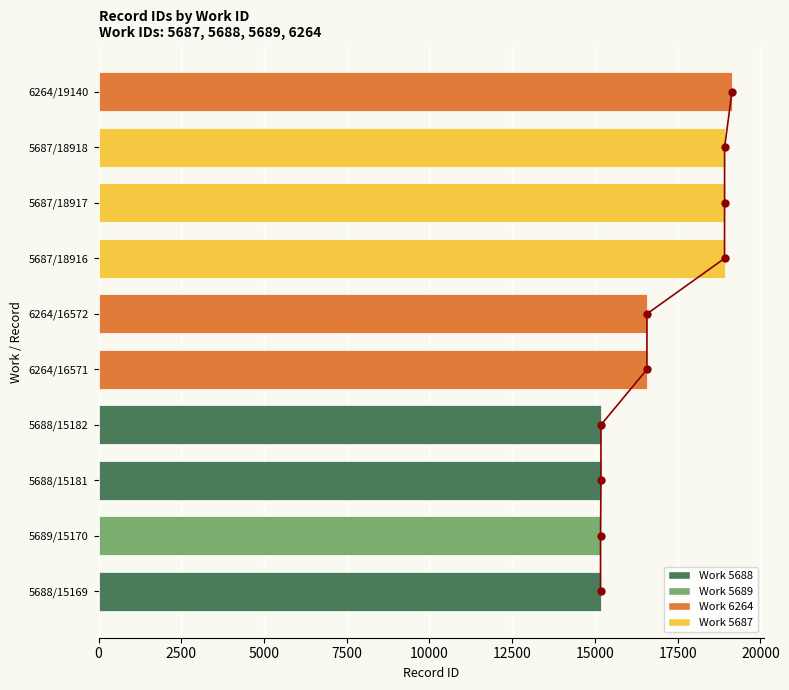

How many values are below 16572?

5